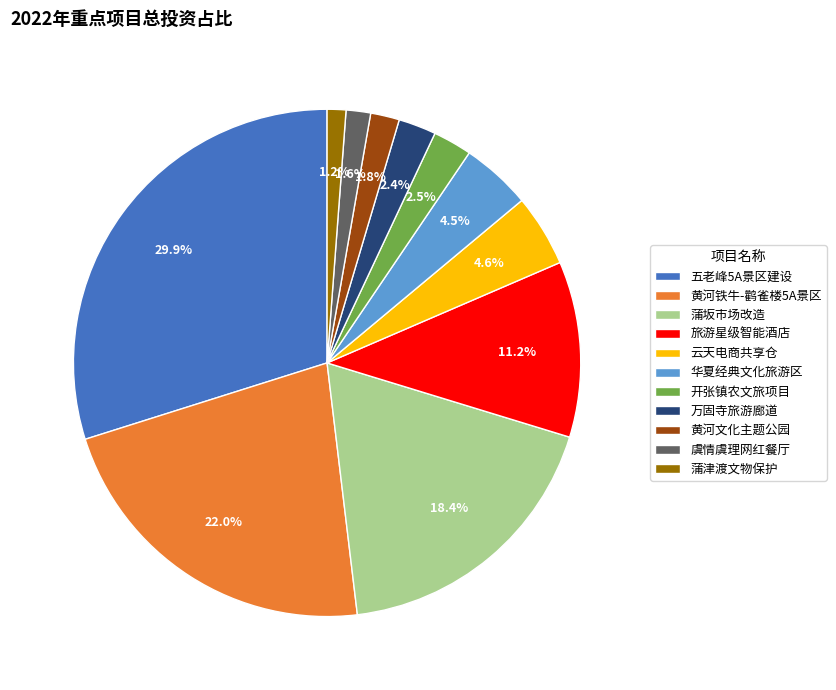

How many slices are in this pie chart?

11